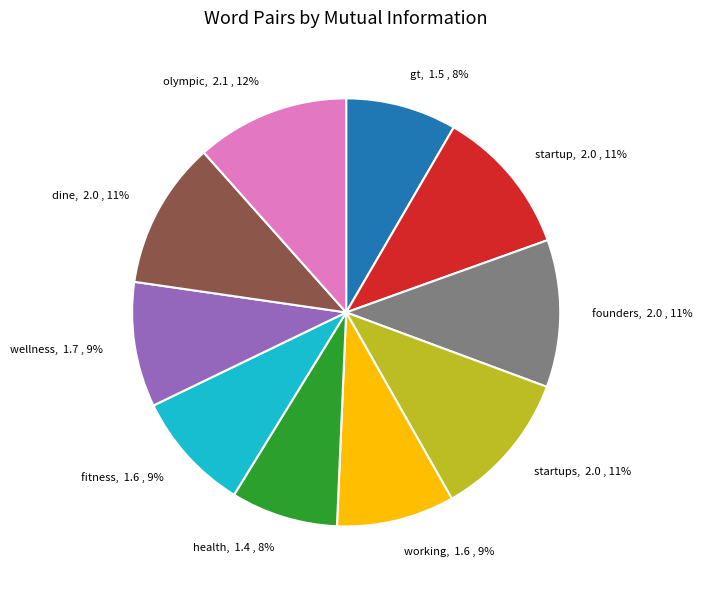

Do fitness, 1.6 , 9% and dine, 2.0 , 11% together represent more than half of the pie?

No